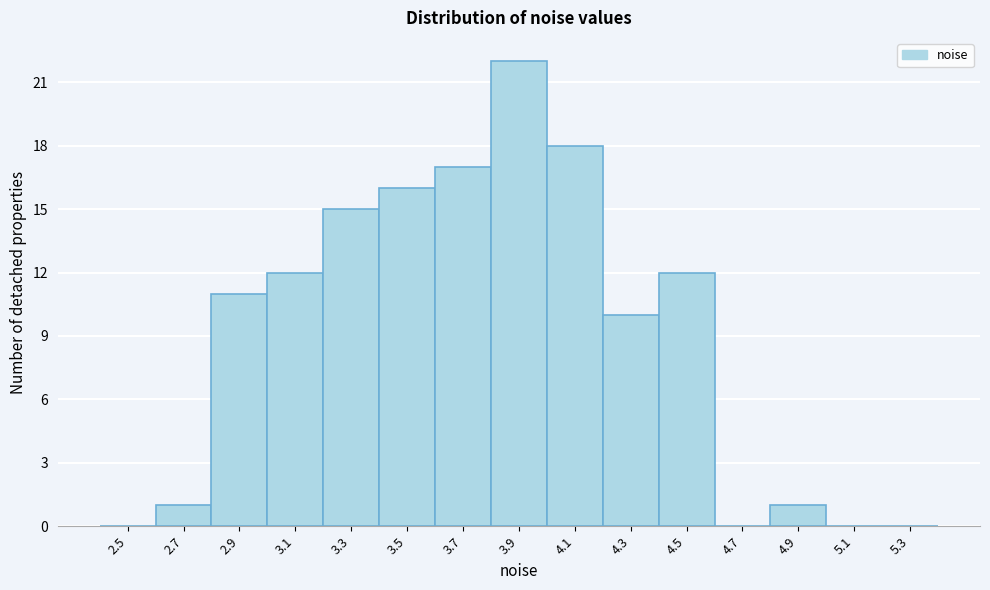

Reading left to right, extract all data points from this chart.

2.5=0	2.7=1	2.9=11	3.1=12	3.3=15	3.5=16	3.7=17	3.9=22	4.1=18	4.3=10	4.5=12	4.7=0	4.9=1	5.1=0	5.3=0